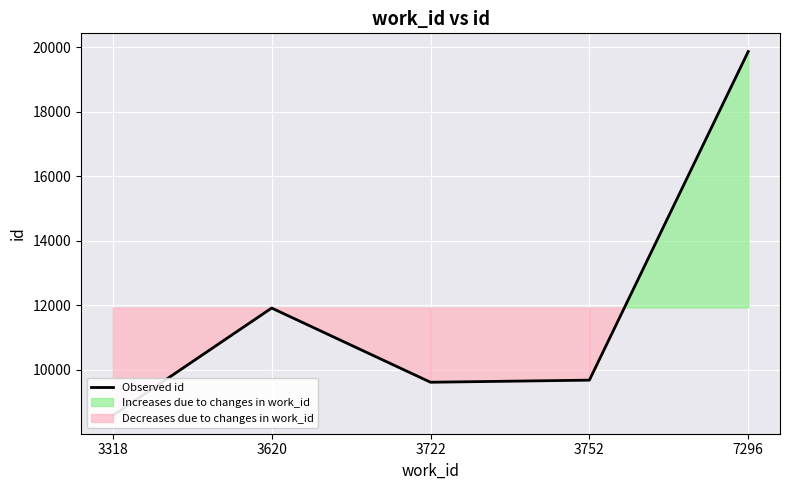

Reading left to right, list all the values displayed in this chart.

3318=8585.0	3620=11915.8	3722=9616.5	3752=9681.5	7296=19866.0